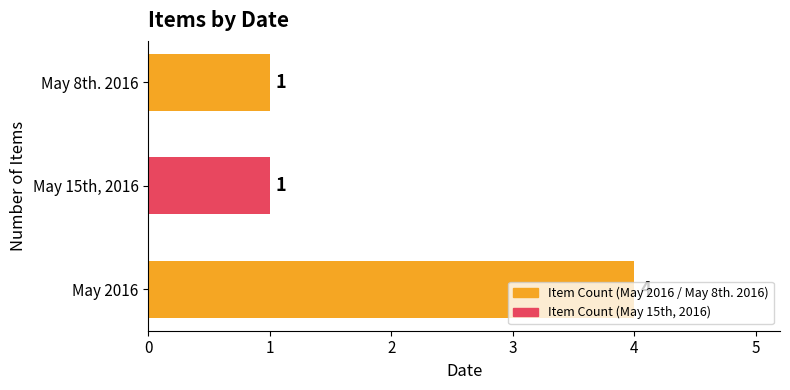

Between May 2016 and May 8th. 2016, which is larger?

May 2016